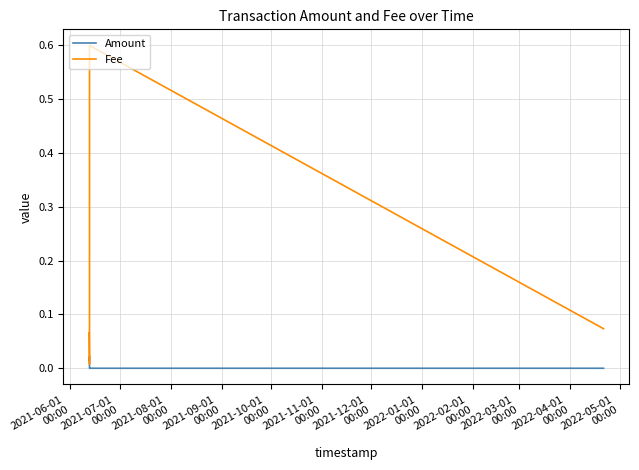

What is the difference between the maximum and second lowest values in the Fee series?

0.5